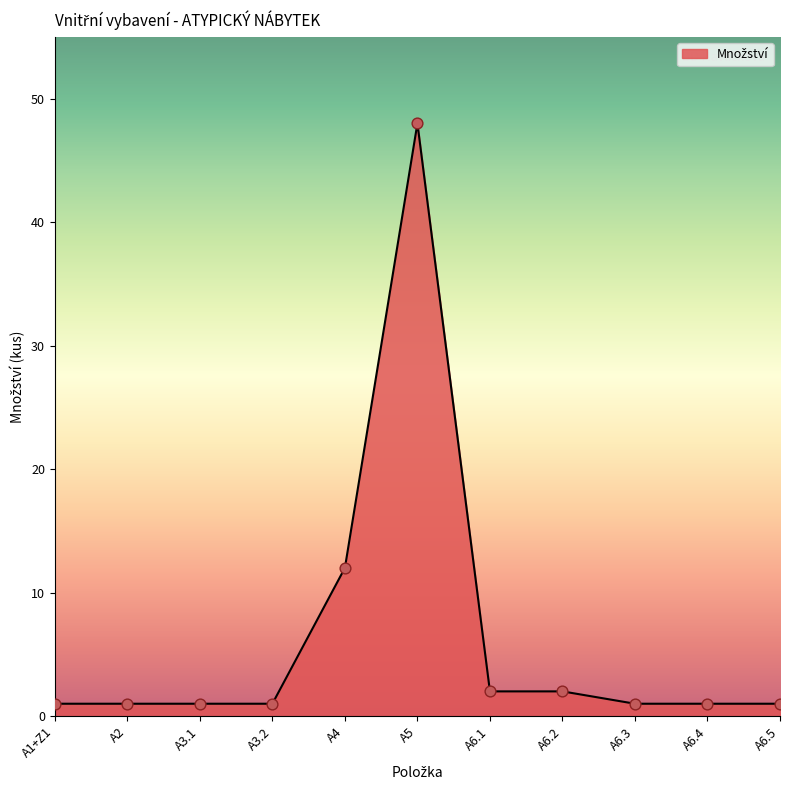

What is the ratio of the value at A3.1 to the value at A6.1?

0.5